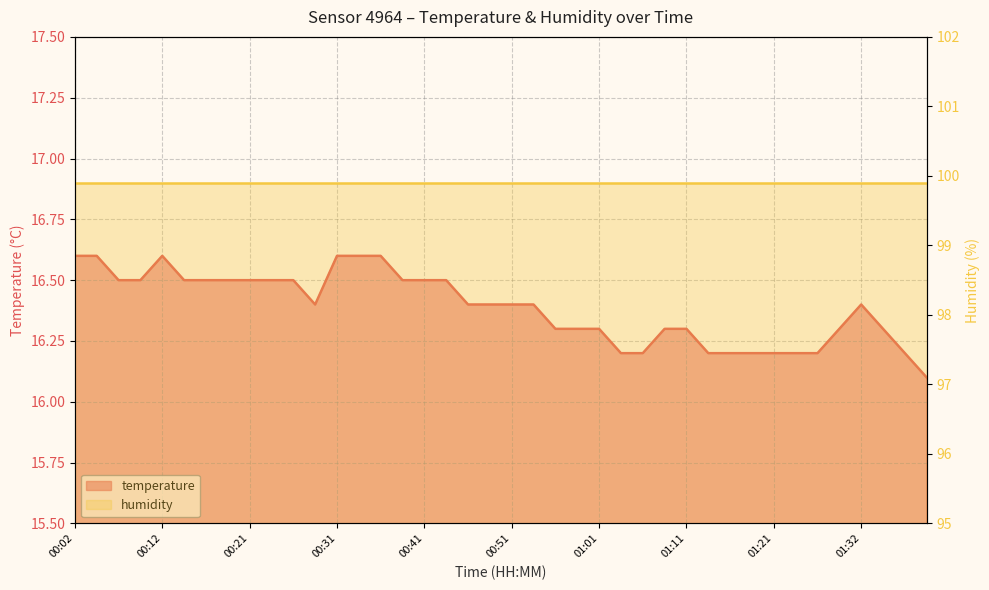

What is the sum of the values at 01:11 and 00:56?

32.6